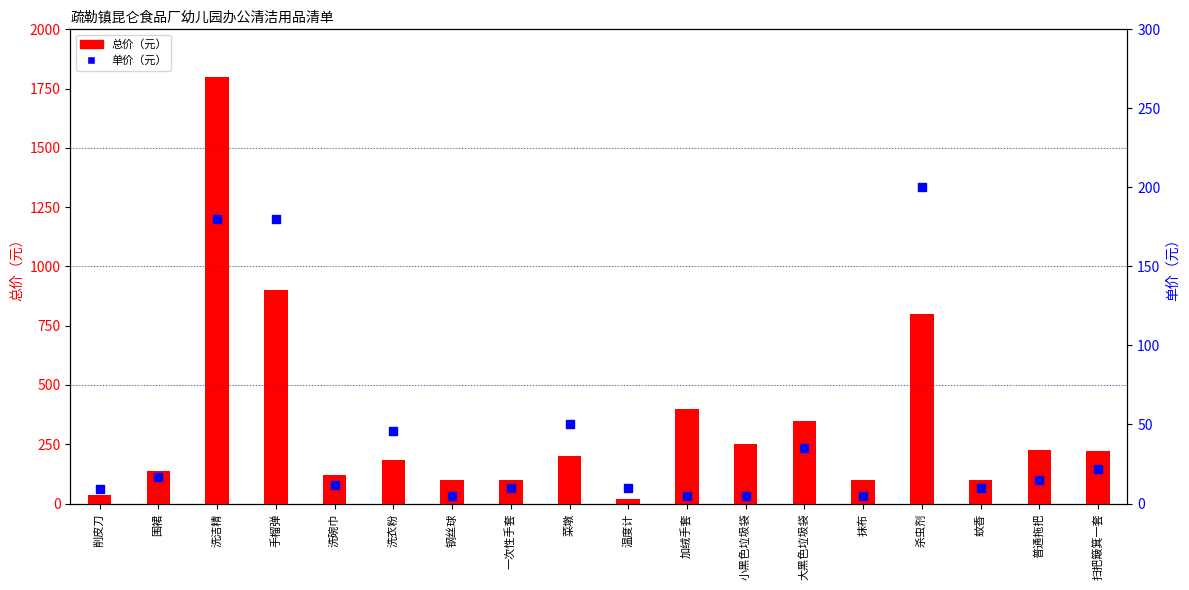

Which series has the largest total across all categories?

总价（元）